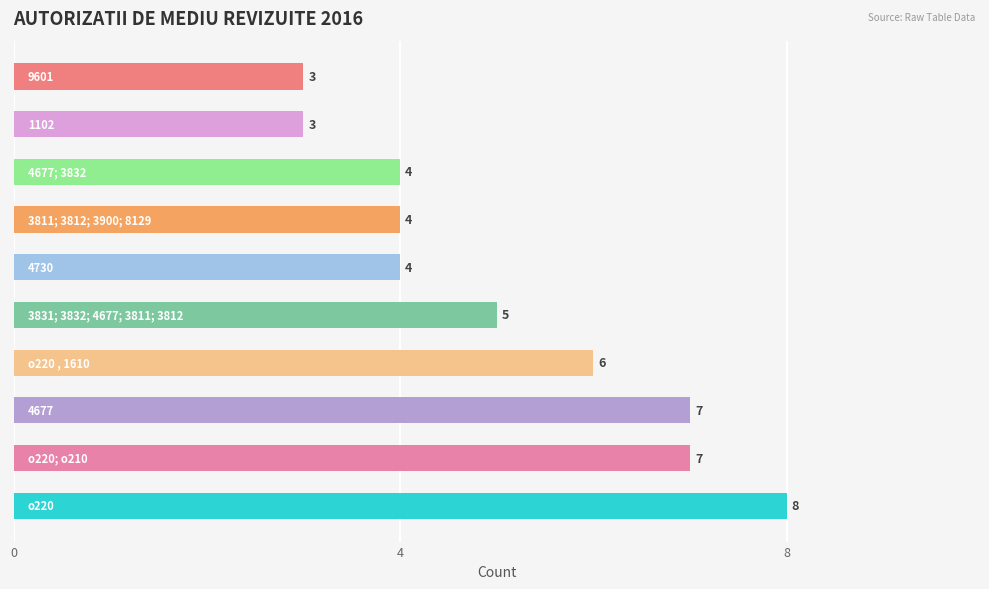

Reading bottom to top, extract all data points from this chart.

8	7	7	6	5	4	4	4	3	3